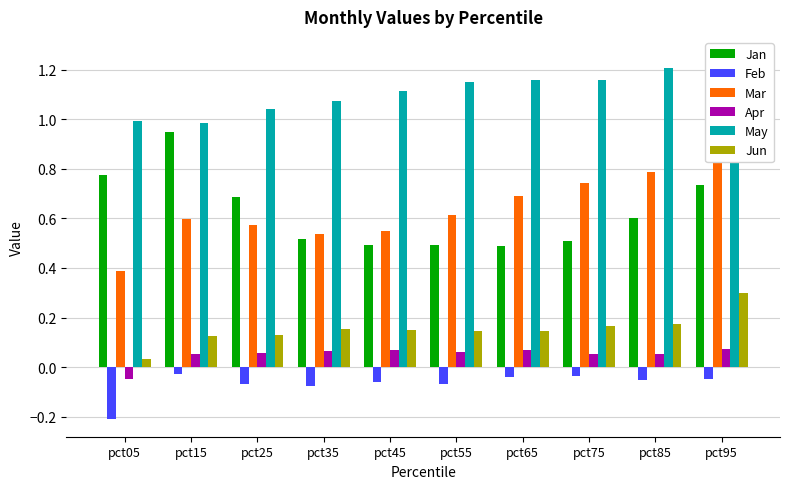

Which series changed the most between pct05 and pct75?

Mar